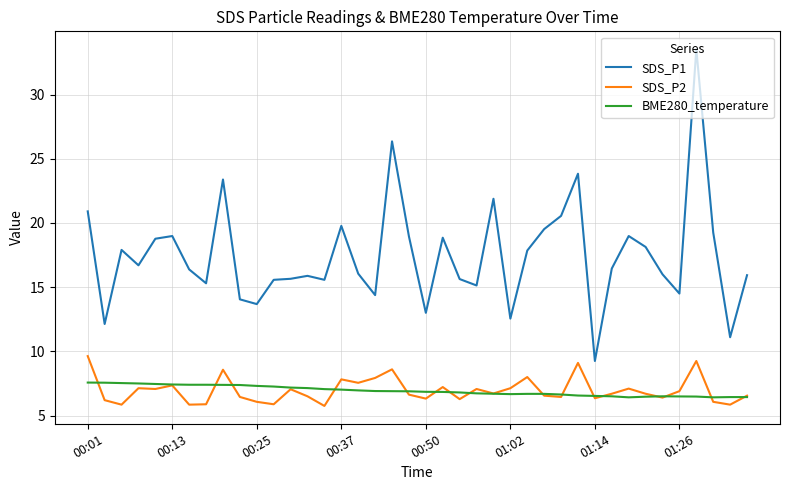

Rank the series by their maximum value, from lowest to highest.

BME280_temperature, SDS_P2, SDS_P1